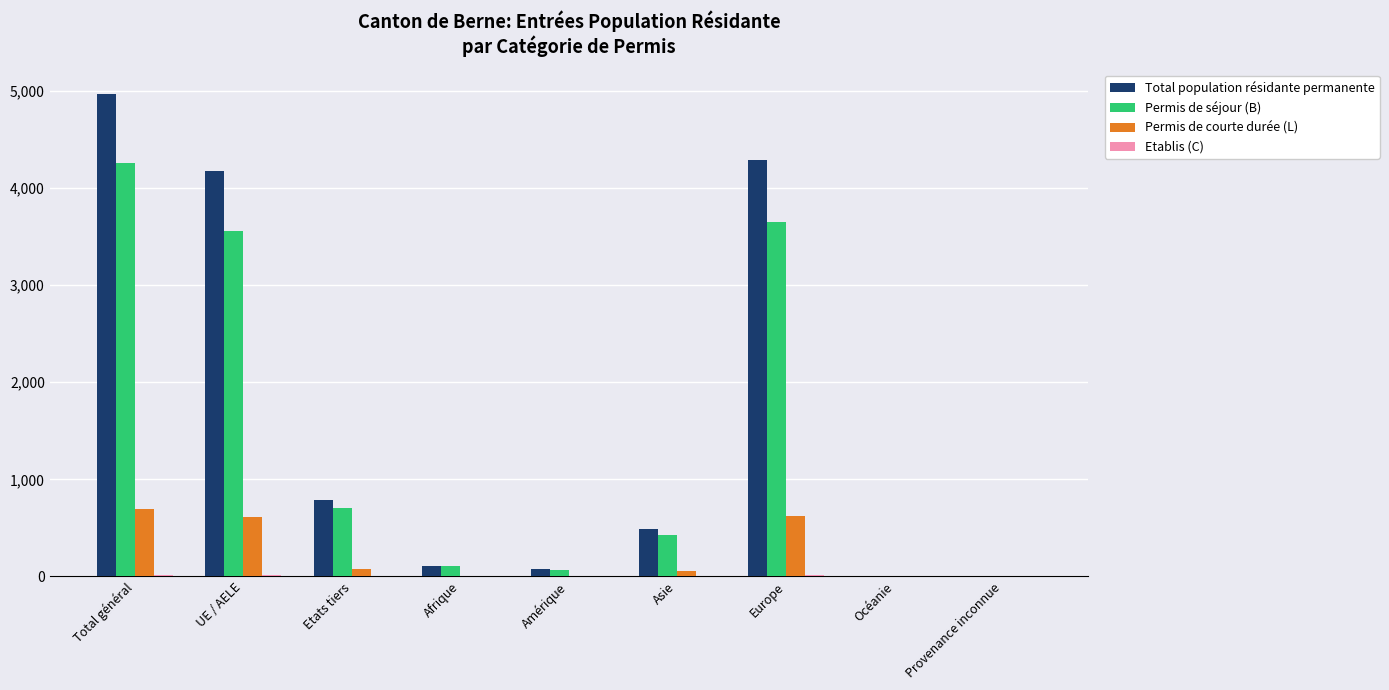

Which series changed the most between Total général and Océanie?

Total population résidante permanente